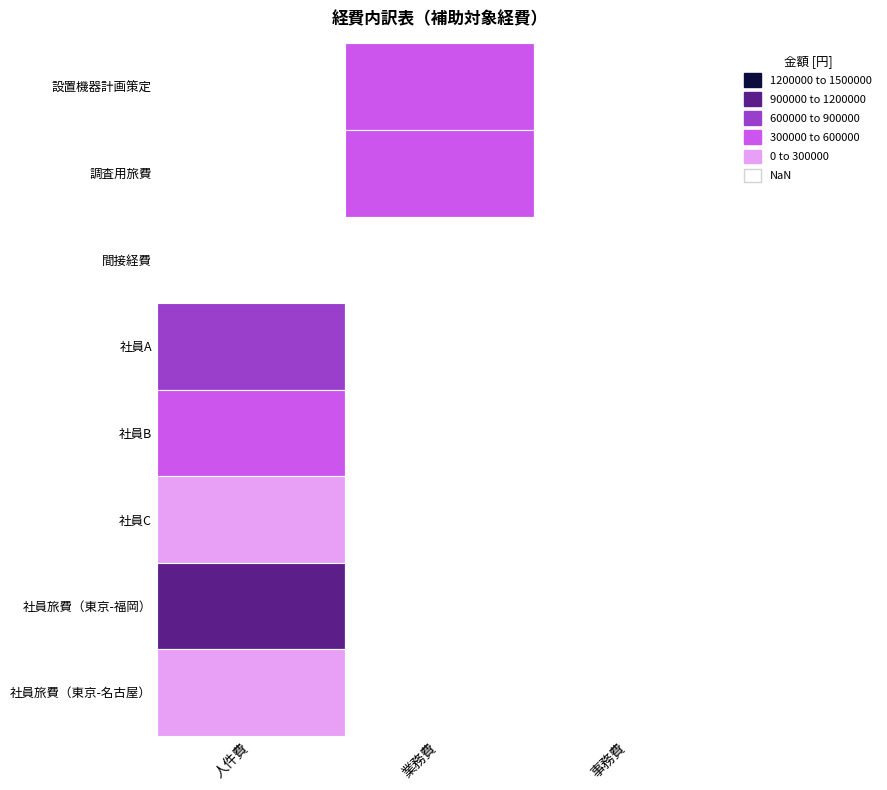

What is the maximum value for 社員C?

240000